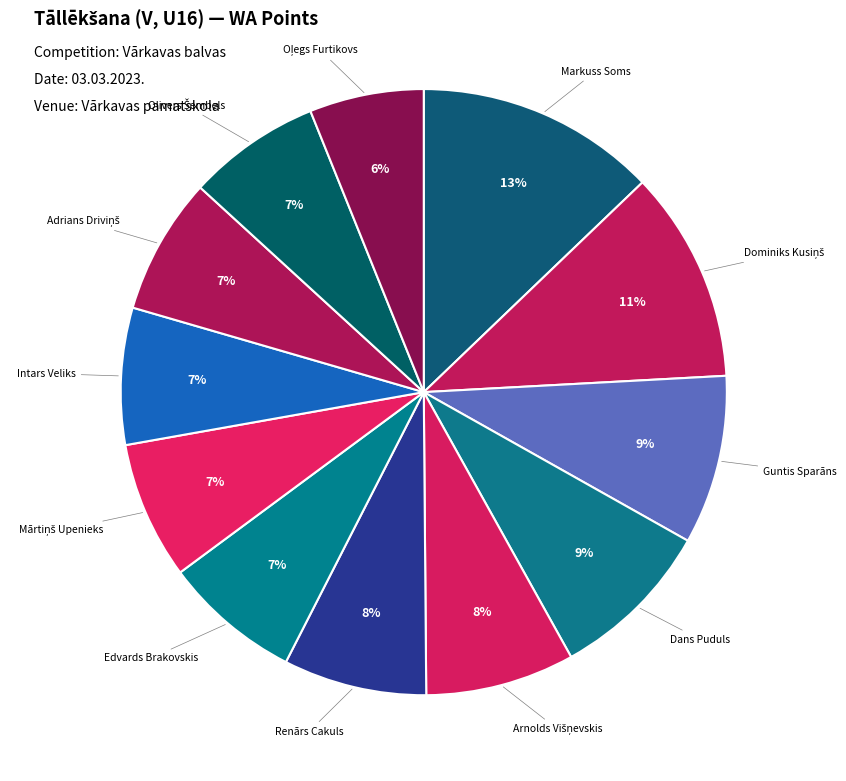

To the nearest percent, what is the difference between the largest and smallest slice percentages?

7%